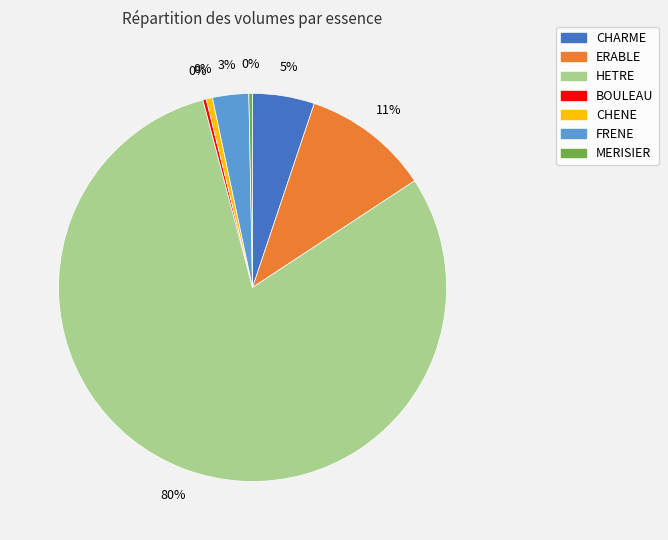

To the nearest percent, what is the difference between the CHARME and CHENE slice percentages?

5%